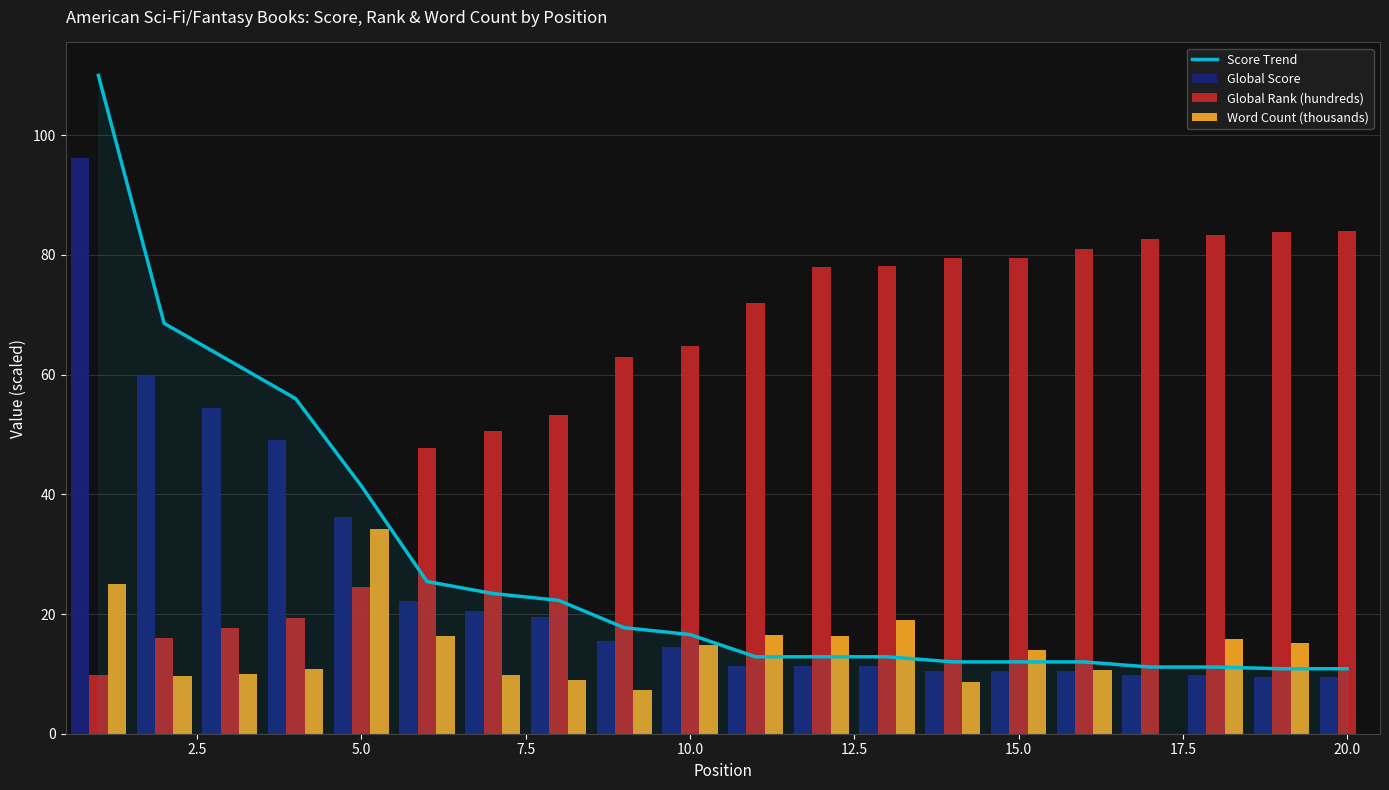

At how many categories does at least one series exceed 20?

20